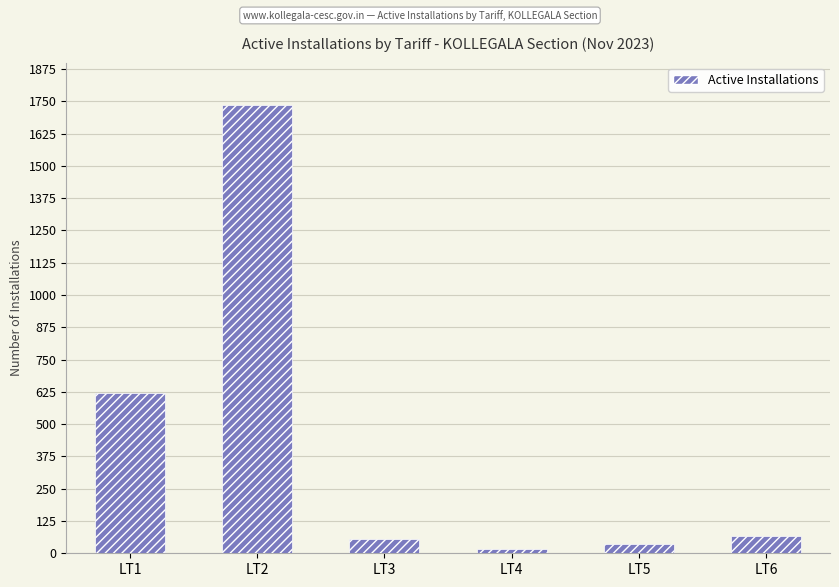

Reading right to left, extract all data points from this chart.

LT6=68	LT5=36	LT4=15	LT3=55	LT2=1735	LT1=621